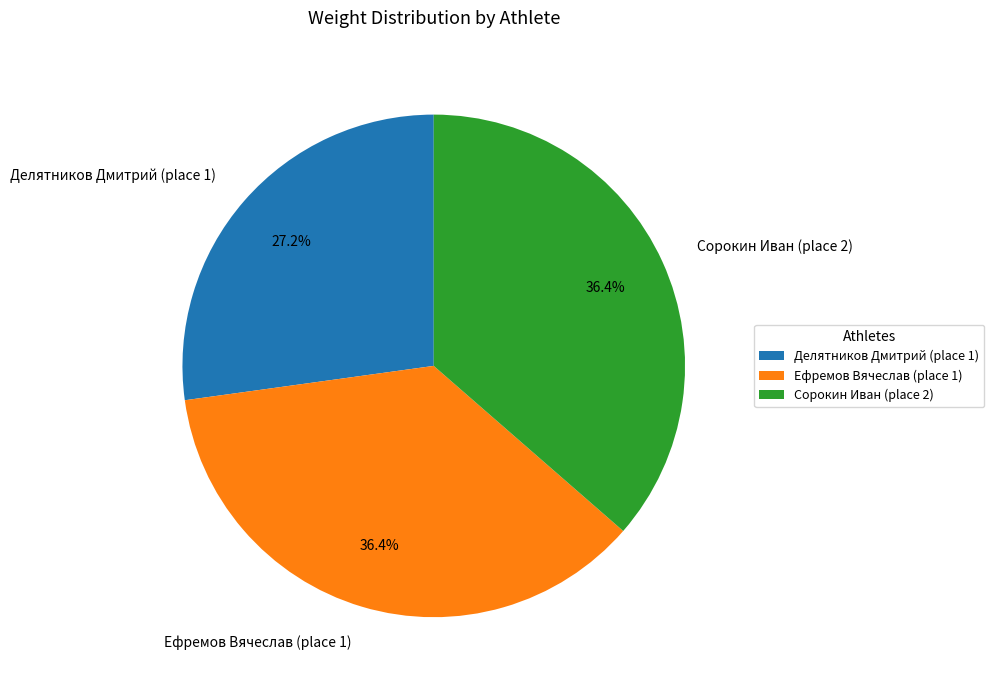

To the nearest percent, what portion does Ефремов Вячеслав (place 1) represent?

36%